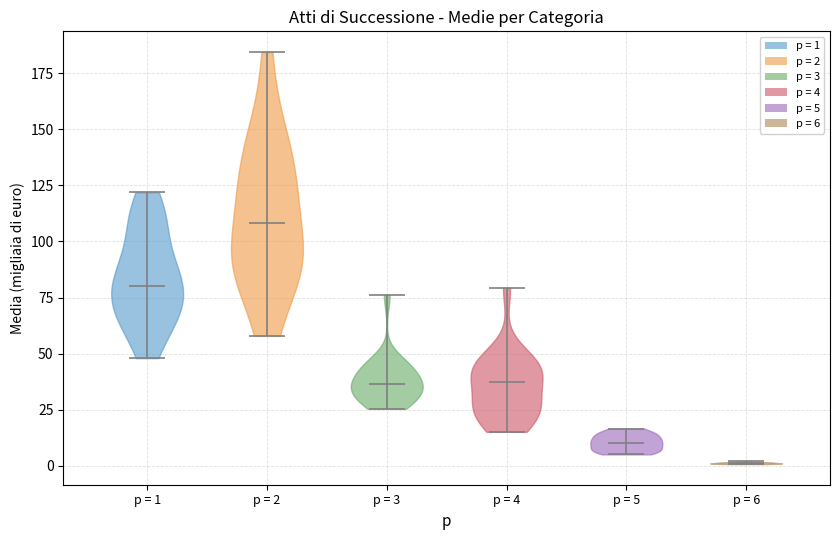

Reading left to right, read every violin against the y-axis: where its median line is, and the lowest and highest points it reaches. The values are not printed on the chart, so give them approximately, as read against the axis.

p = 1: median line 80, lowest point 50, highest point 120
p = 2: median line 110, lowest point 60, highest point 185
p = 3: median line 35, lowest point 25, highest point 75
p = 4: median line 35, lowest point 15, highest point 80
p = 5: median line 10, lowest point 5, highest point 15
p = 6: median line 0, lowest point 0, highest point 0